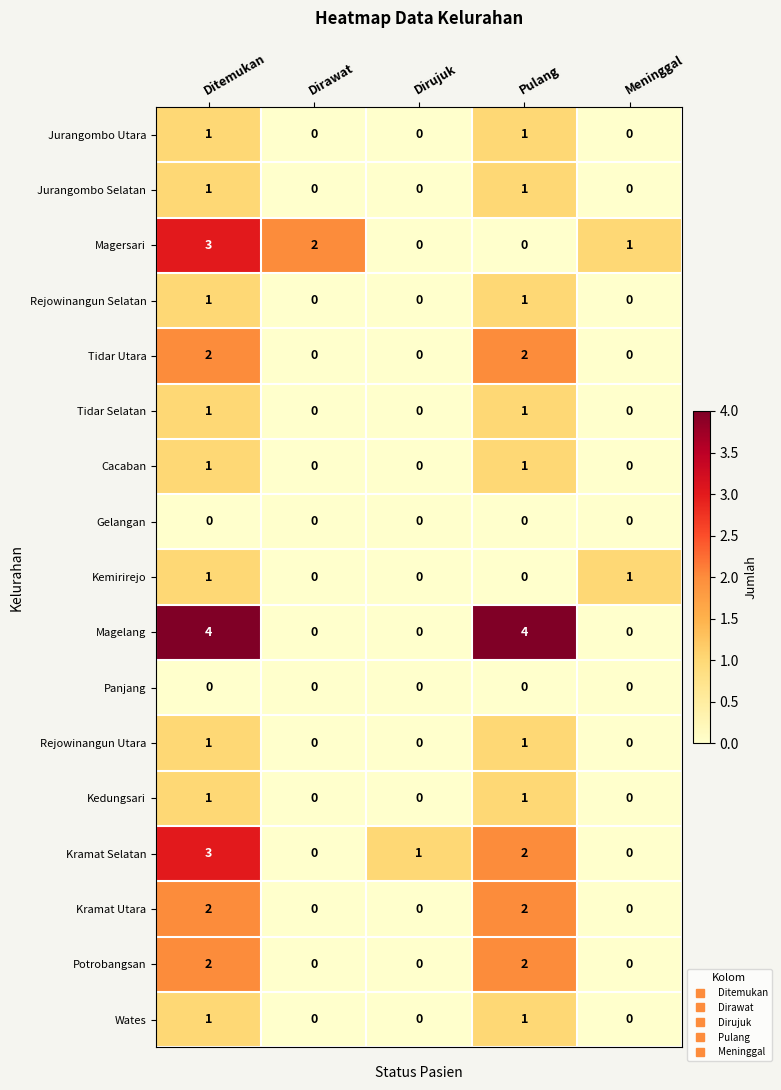

Between Ditemukan and Dirujuk, which series saw the biggest shift?

Magelang